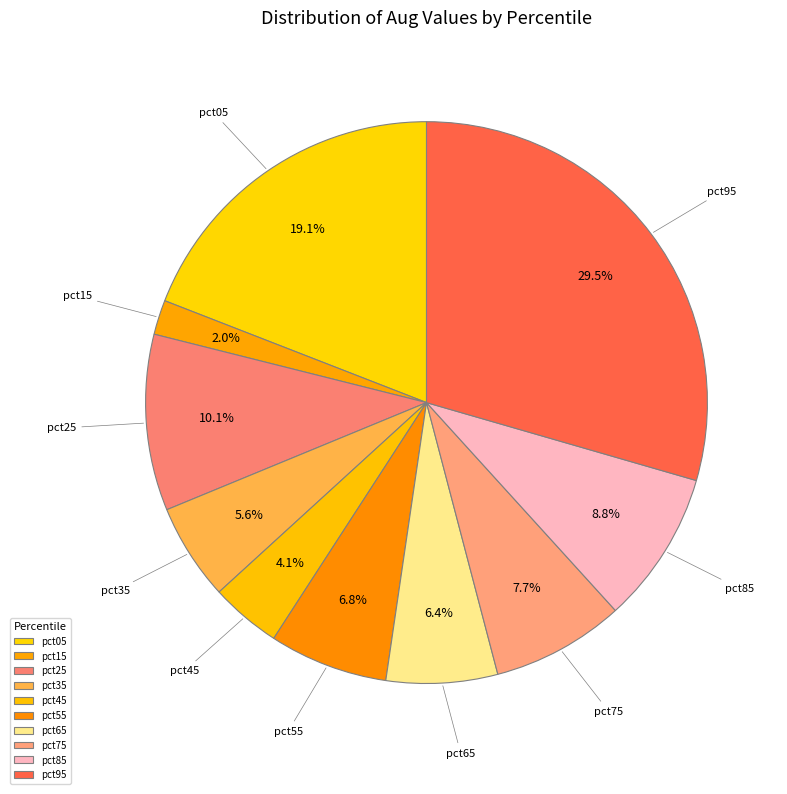

What is the change in value from pct15 to pct35?

+0.1